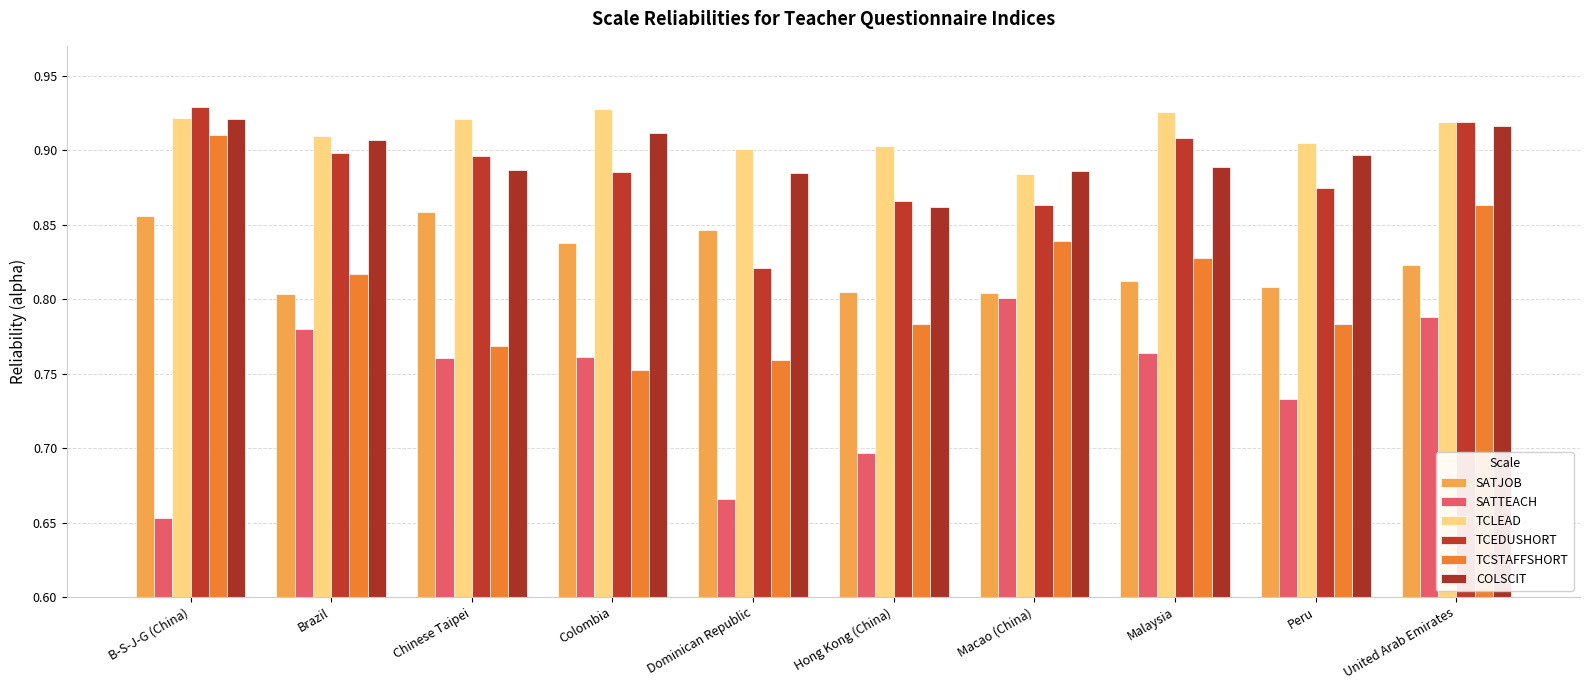

Reading left to right, what are all the values shown in this chart?

SATJOB: B-S-J-G (China)=0.9	Brazil=0.8	Chinese Taipei=0.9	Colombia=0.8	Dominican Republic=0.8	Hong Kong (China)=0.8	Macao (China)=0.8	Malaysia=0.8	Peru=0.8	United Arab Emirates=0.8
SATTEACH: B-S-J-G (China)=0.7	Brazil=0.8	Chinese Taipei=0.8	Colombia=0.8	Dominican Republic=0.7	Hong Kong (China)=0.7	Macao (China)=0.8	Malaysia=0.8	Peru=0.7	United Arab Emirates=0.8
TCLEAD: B-S-J-G (China)=0.9	Brazil=0.9	Chinese Taipei=0.9	Colombia=0.9	Dominican Republic=0.9	Hong Kong (China)=0.9	Macao (China)=0.9	Malaysia=0.9	Peru=0.9	United Arab Emirates=0.9
TCEDUSHORT: B-S-J-G (China)=0.9	Brazil=0.9	Chinese Taipei=0.9	Colombia=0.9	Dominican Republic=0.8	Hong Kong (China)=0.9	Macao (China)=0.9	Malaysia=0.9	Peru=0.9	United Arab Emirates=0.9
TCSTAFFSHORT: B-S-J-G (China)=0.9	Brazil=0.8	Chinese Taipei=0.8	Colombia=0.8	Dominican Republic=0.8	Hong Kong (China)=0.8	Macao (China)=0.8	Malaysia=0.8	Peru=0.8	United Arab Emirates=0.9
COLSCIT: B-S-J-G (China)=0.9	Brazil=0.9	Chinese Taipei=0.9	Colombia=0.9	Dominican Republic=0.9	Hong Kong (China)=0.9	Macao (China)=0.9	Malaysia=0.9	Peru=0.9	United Arab Emirates=0.9